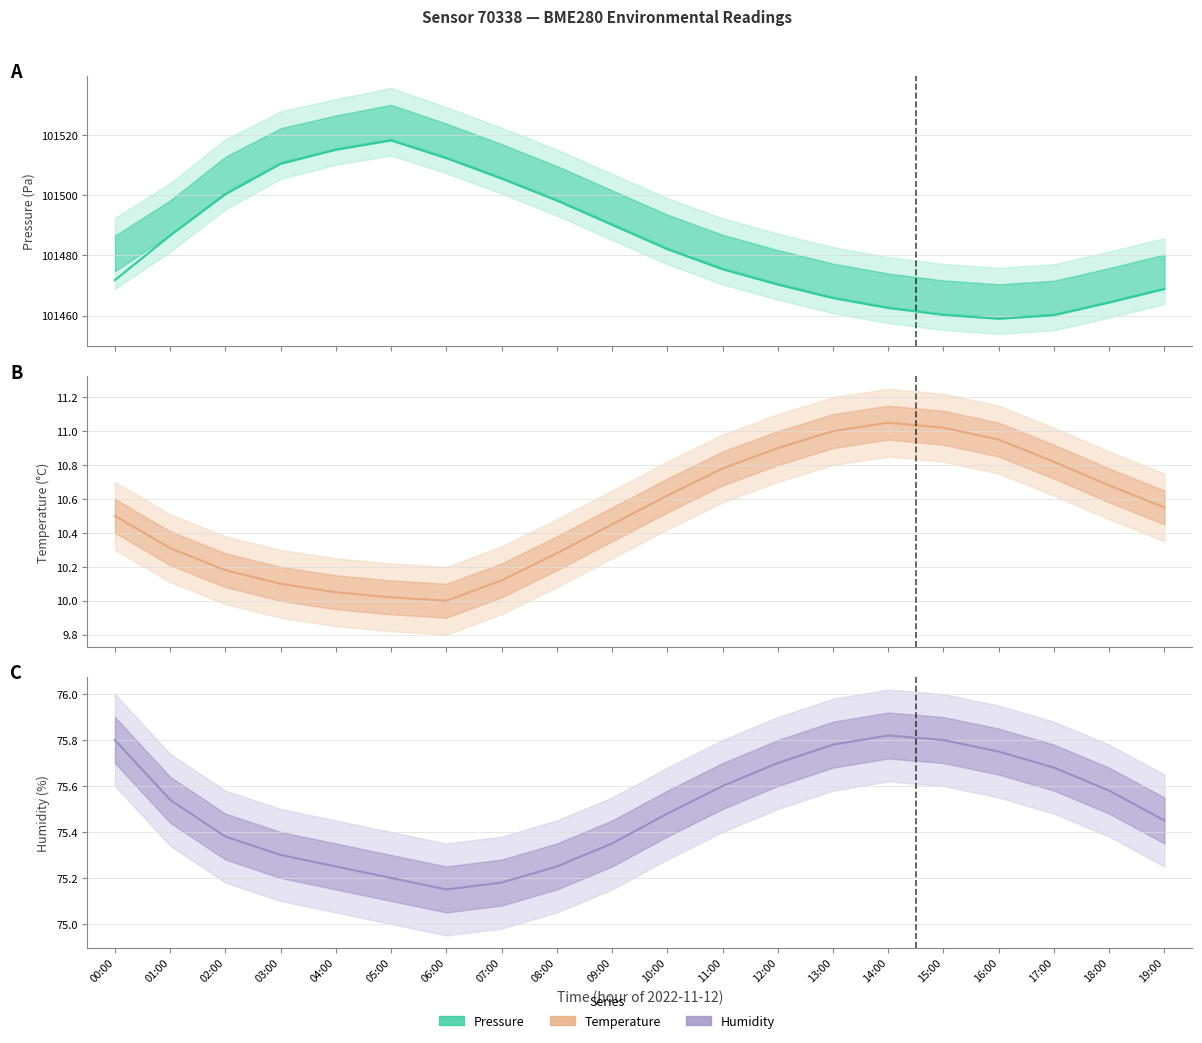

What is the maximum value shown in the chart?

101518.3